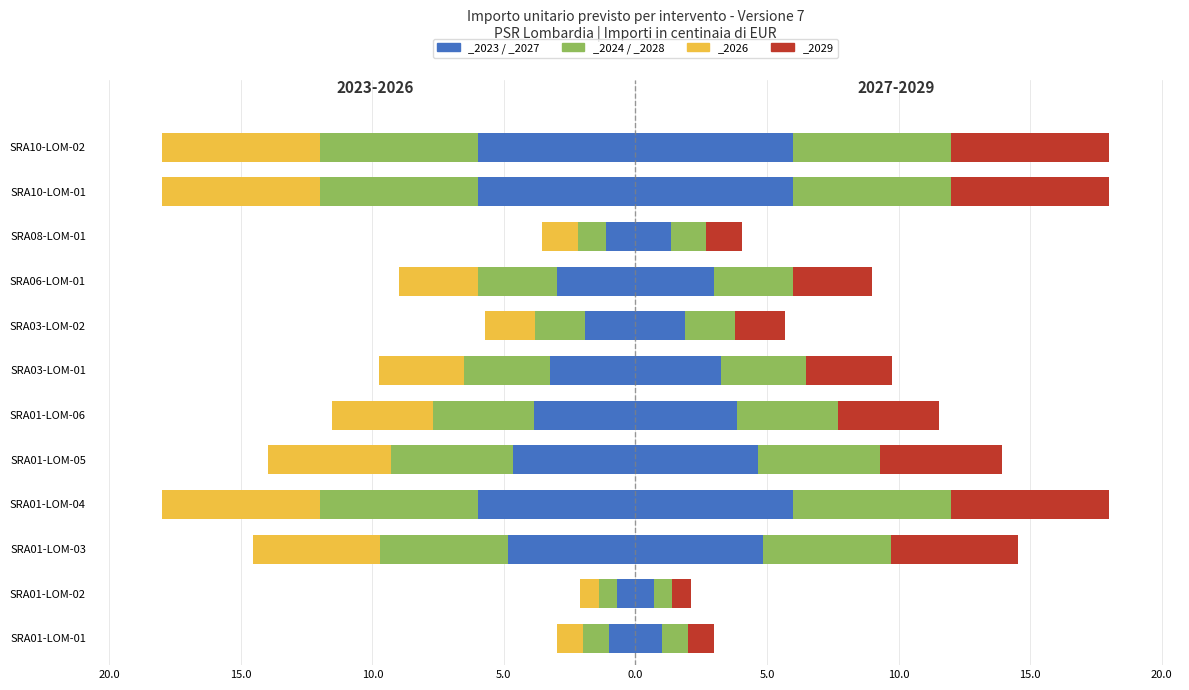

What is the difference between the second highest and second lowest values in the _2023 series?

5.0